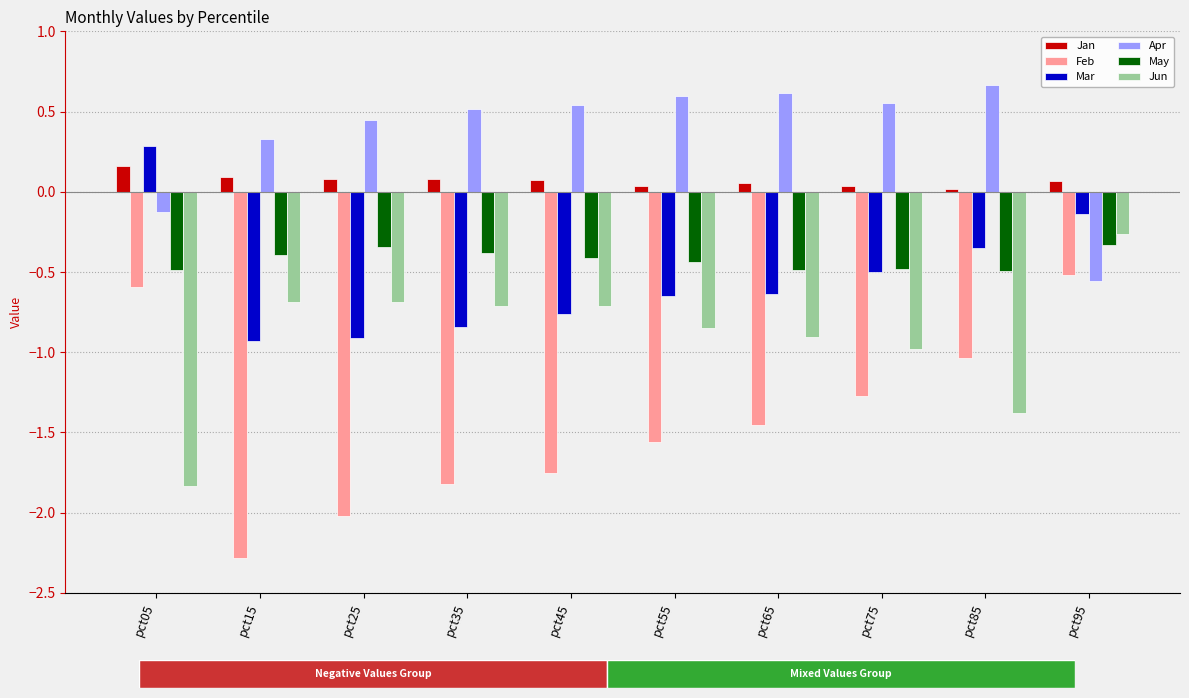

Which category has the highest value in the Mar series?

pct05